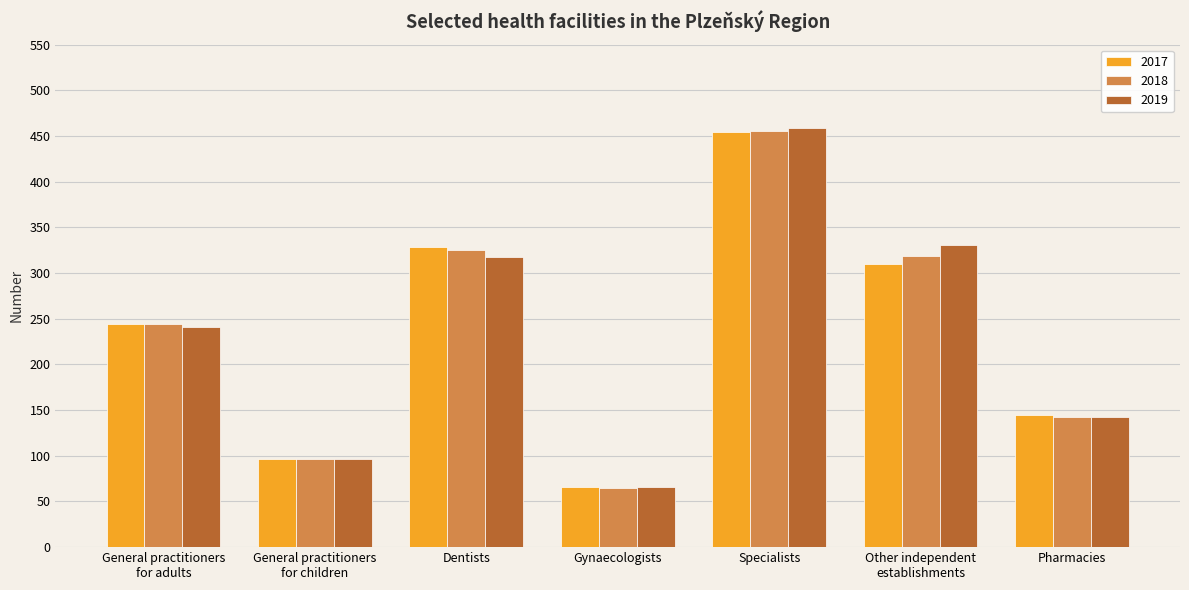

What is the value of the 2018 bar at the 4th from the left?

65